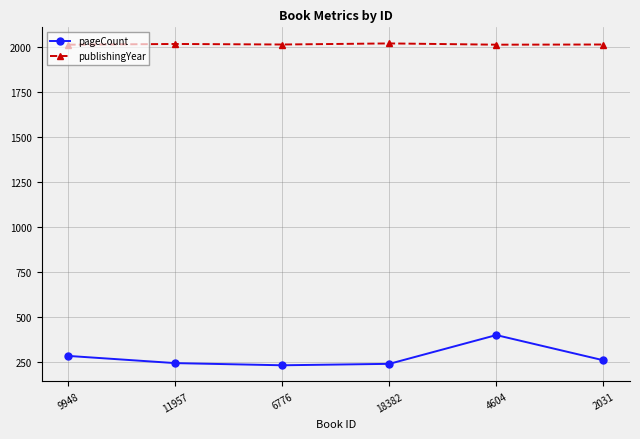

What is the sum of all publishingYear values?

12103